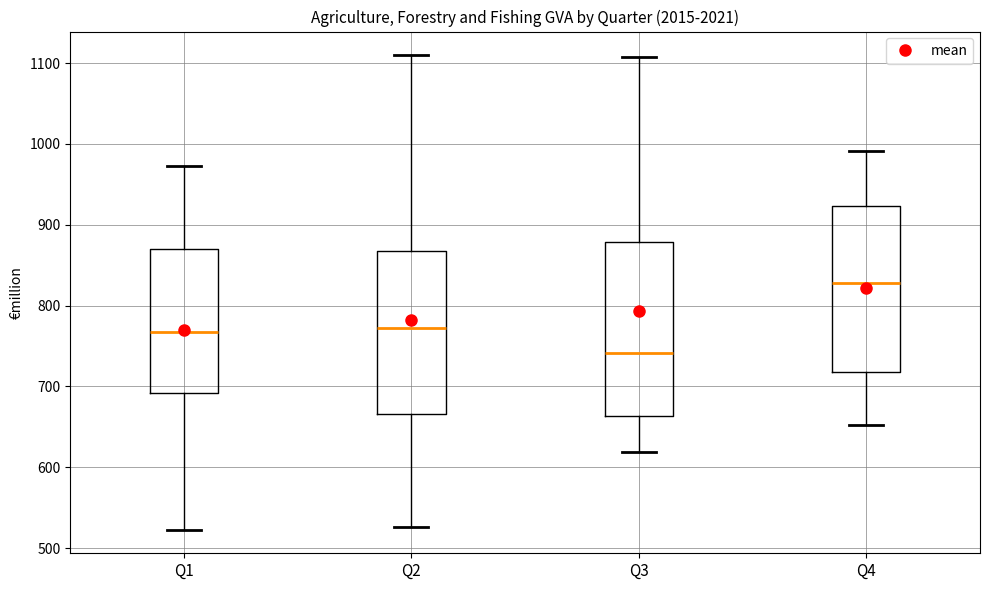

Where does the lower whisker of the box for Q1 end on the y-axis? The values are not printed on the chart, so give them approximately, as read against the axis.

520